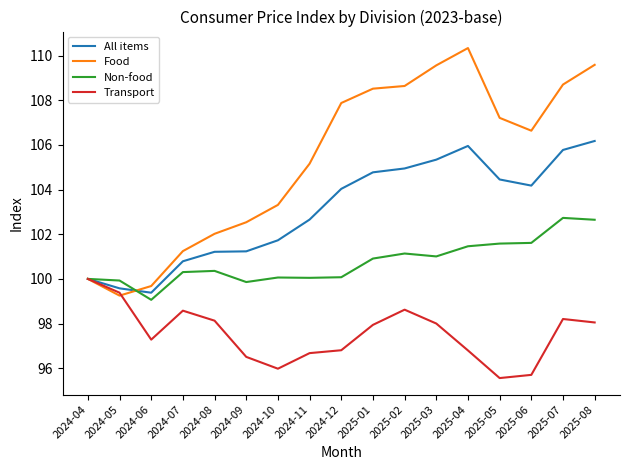

At which category is the sum across all series the highest?

2025-08